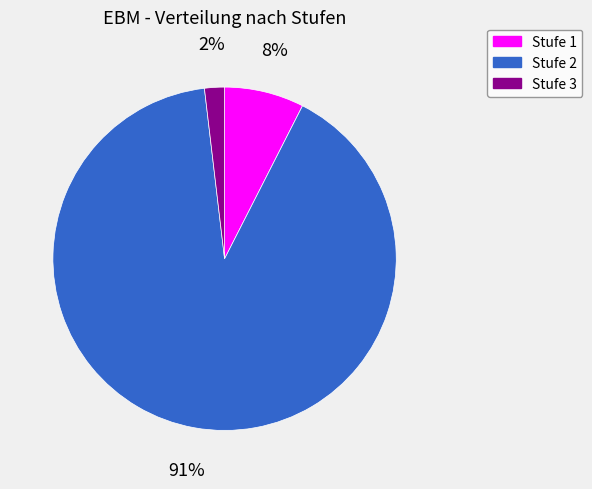

Between Stufe 2 and Stufe 3, which is larger?

Stufe 2